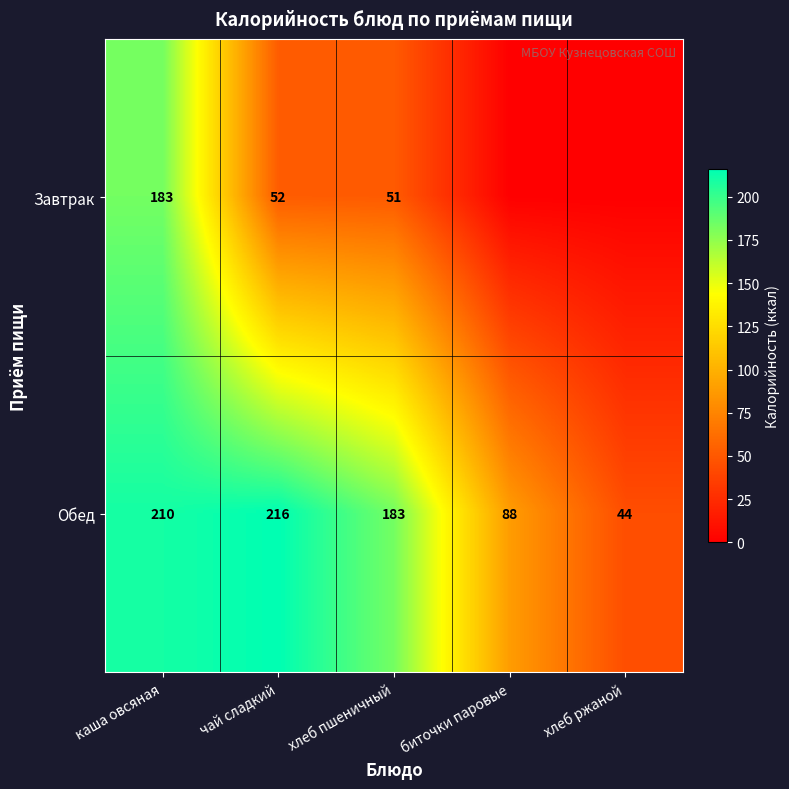

Which series has the largest total across all categories?

Обед